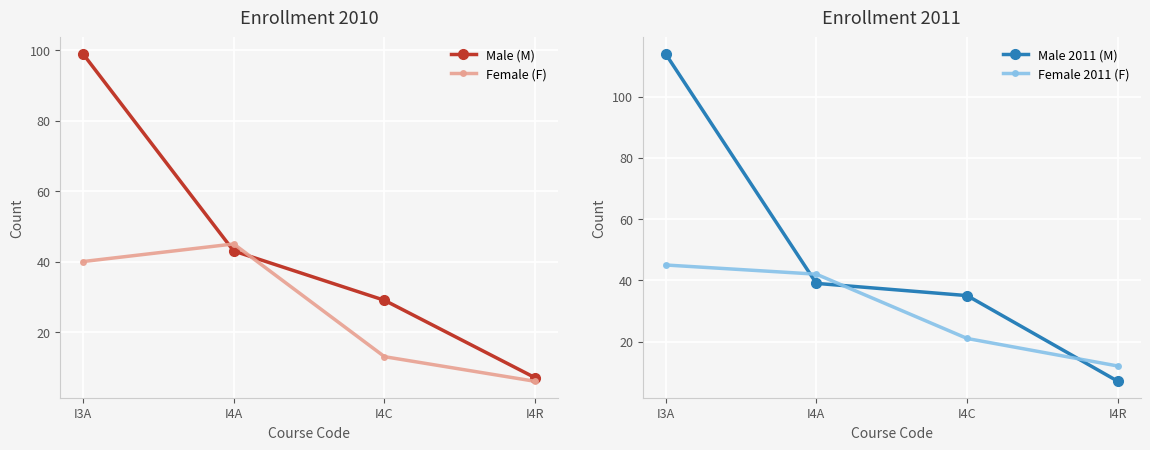

What is the highest value of the Female 2011 (F) series?

45